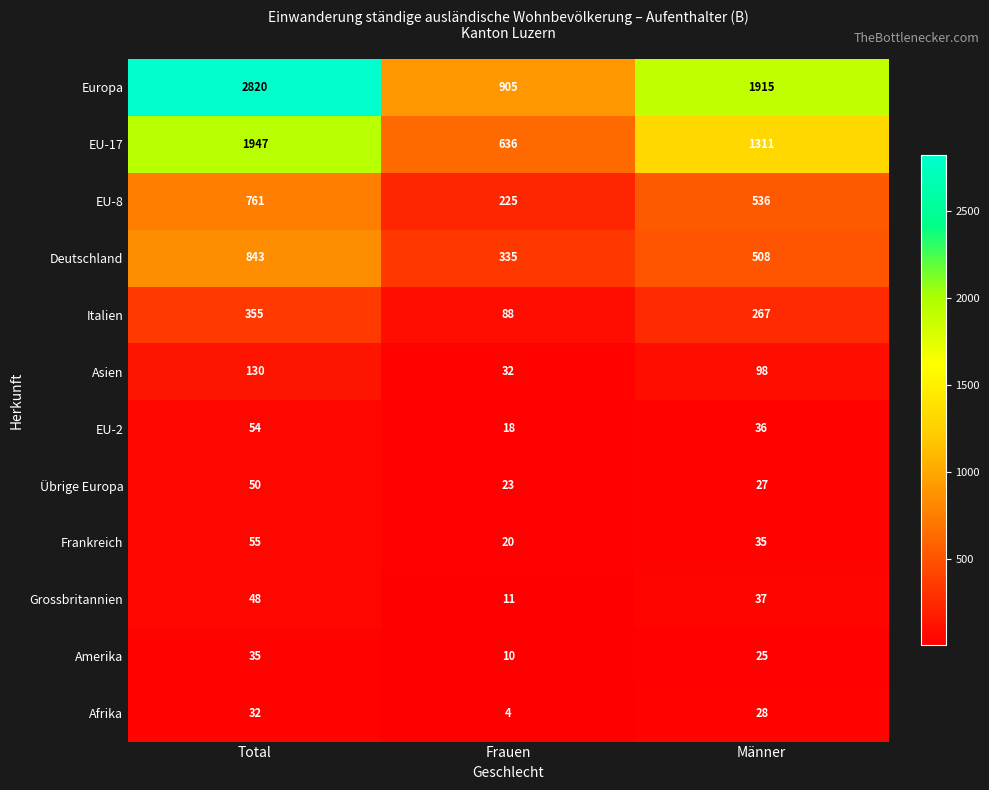

Read the Frankreich value at Total, to the nearest 5.

55